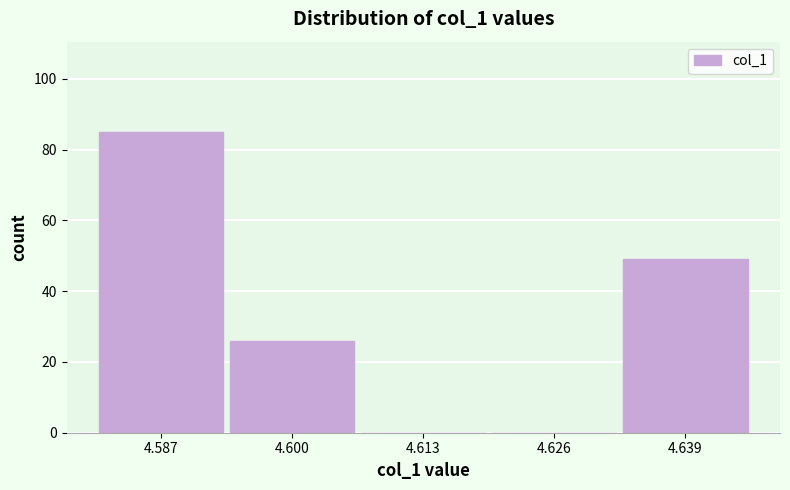

What is the height of the bar covering 4.580 to 4.594 on the x-axis? Neither the bar edges nor the heights are printed on the chart, so give them approximately, as read against the axes.

86